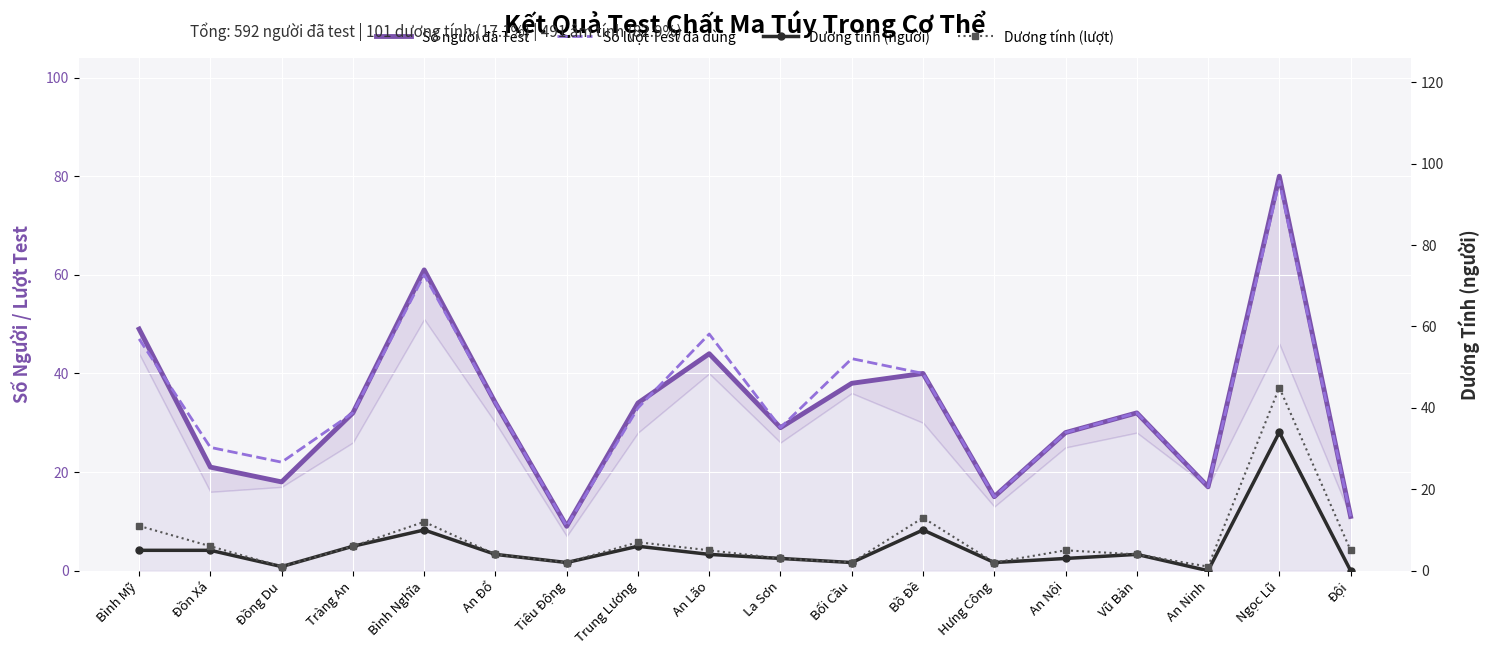

What is the label of the 14th point from the right?

Bình Nghĩa